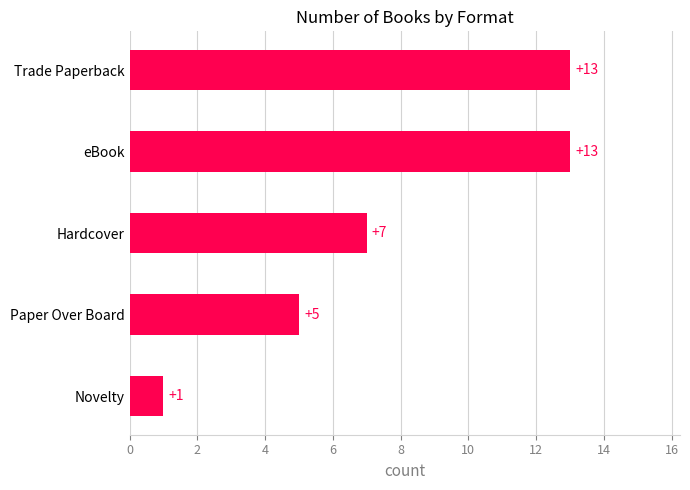

Between Paper Over Board and Novelty, which is larger?

Paper Over Board